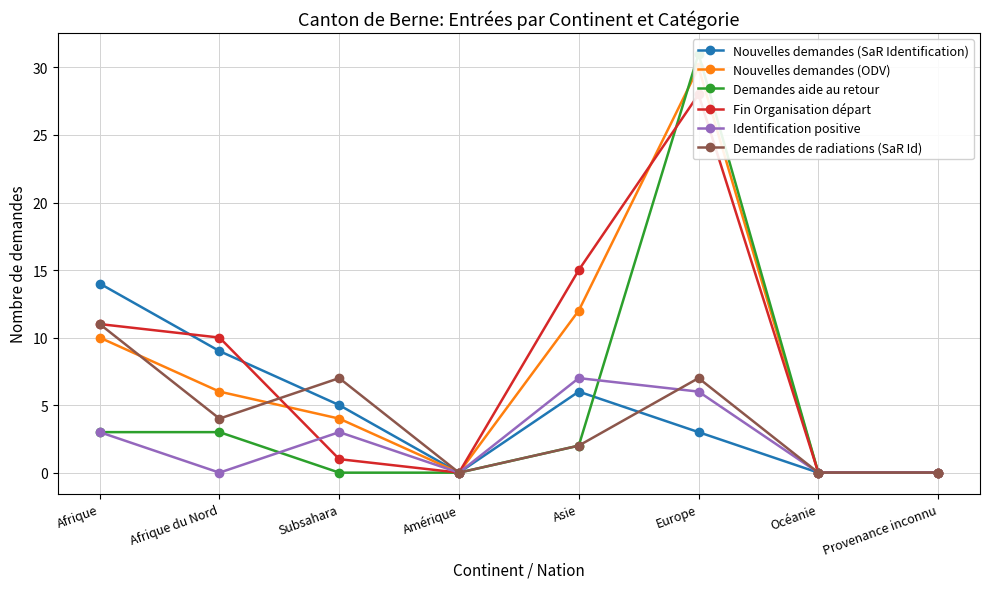

True or false: Nouvelles demandes (ODV) has more than 2 points higher than both neighbors.

False